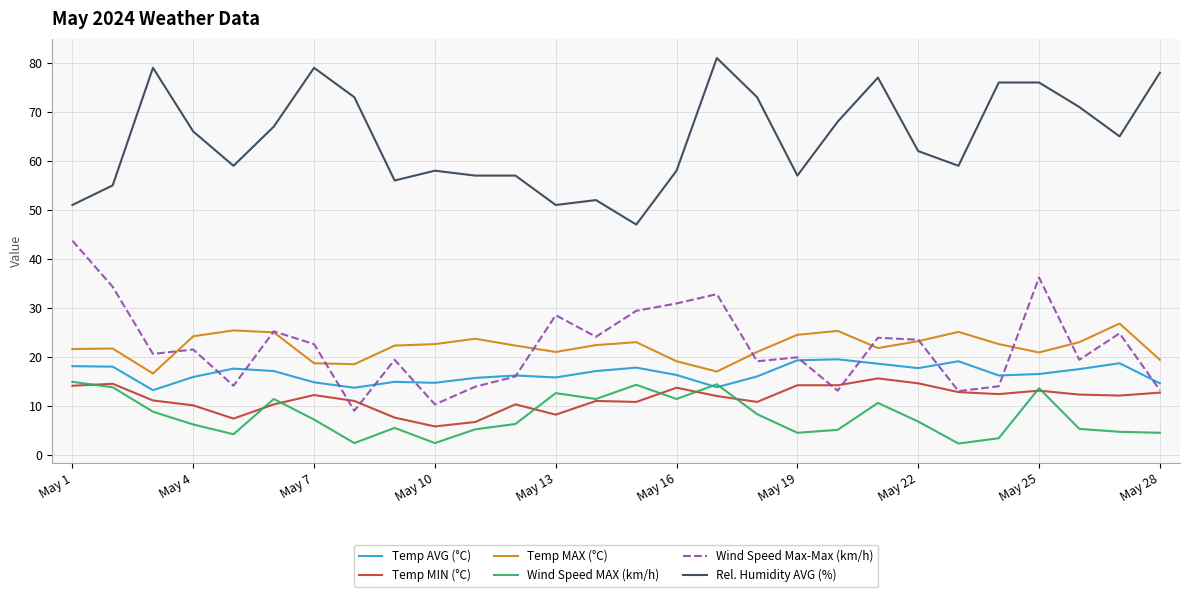

True or false: Rel. Humidity AVG (%) and Temp AVG (°C) cross at least once.

False